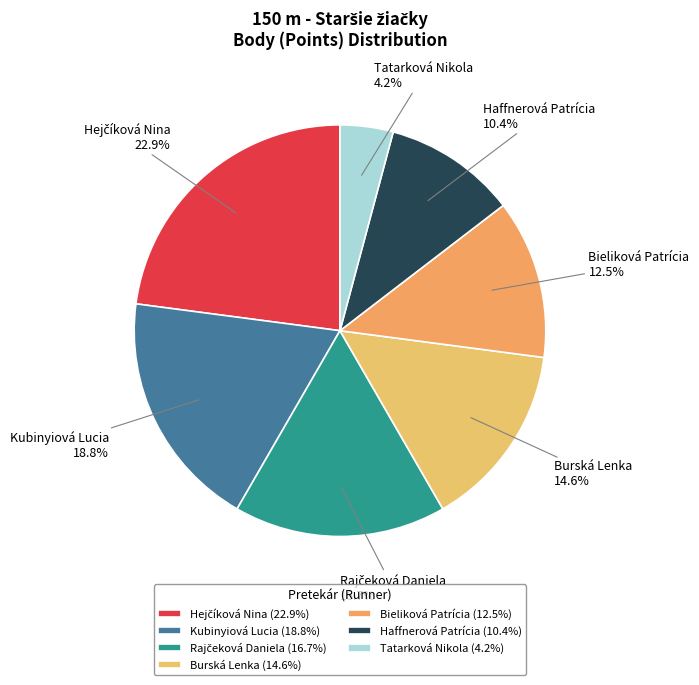

How many segments does this pie chart have?

7